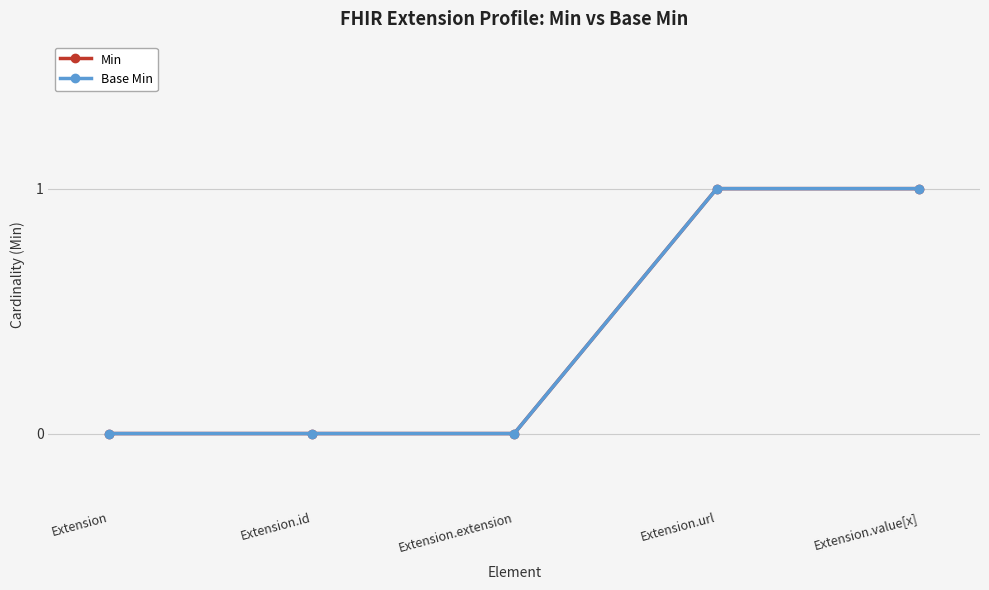

True or false: Base Min has more than 2 interior local peaks.

False